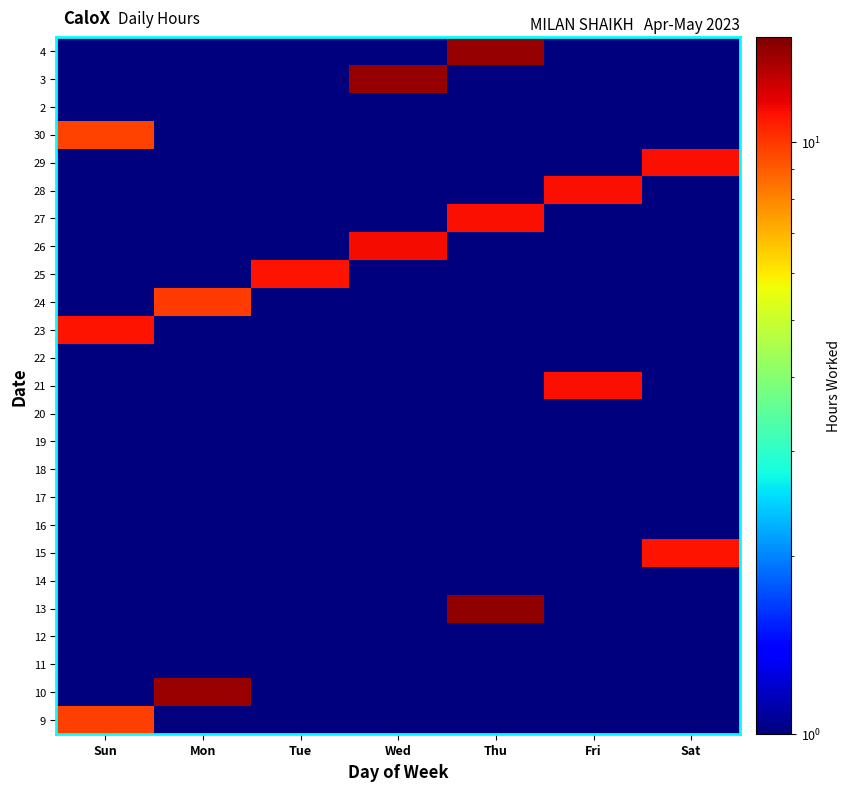

What is the difference between the highest and lowest values at Thu?

14.2